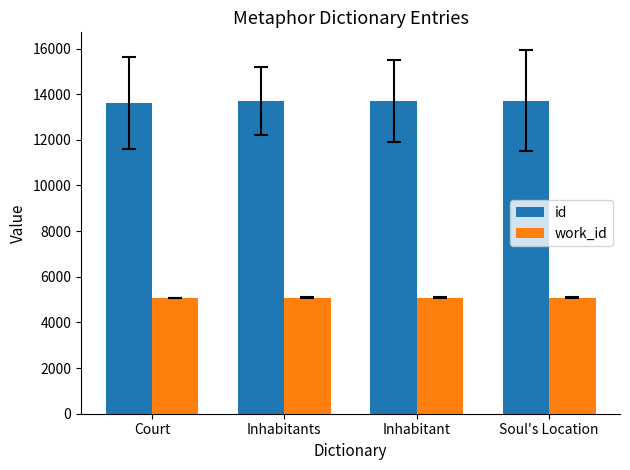

Rank the series at Soul's Location from lowest to highest value.

work_id, id